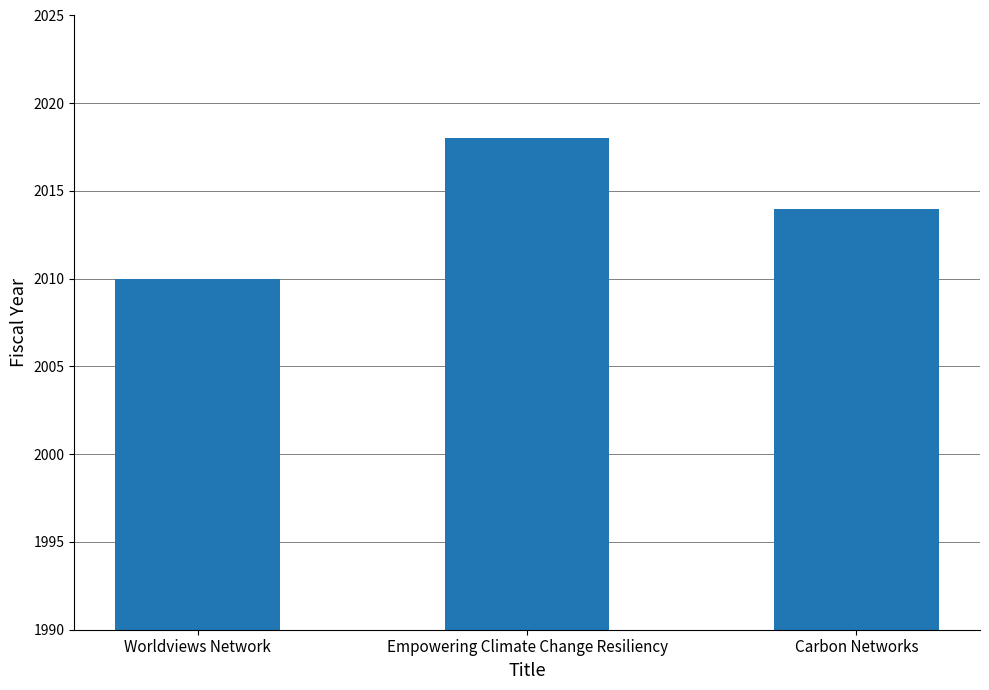

What is the label of the 1st bar from the left?

Worldviews Network